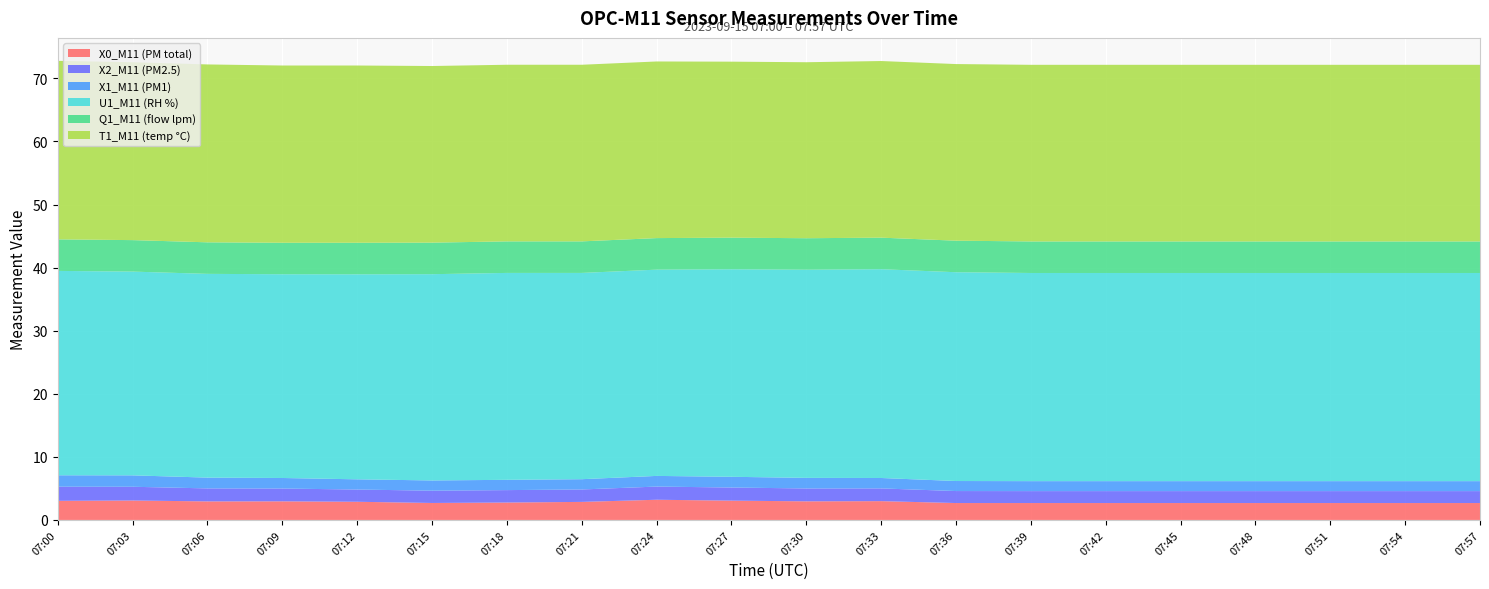

Reading left to right, list all the values displayed in this chart.

X0_M11 (PM total): 3.0	3.1	2.9	3.0	2.9	2.7	2.8	2.9	3.2	3.1	3.0	3.0	2.7	2.7	2.7	2.7	2.7	2.7	2.7	2.7
X2_M11 (PM2.5): 2.2	2.2	2.1	2.0	1.9	1.9	2.0	2.0	2.1	2.1	2.0	2.0	1.9	1.9	1.9	1.9	1.9	1.9	1.9	1.9
X1_M11 (PM1): 1.8	1.8	1.7	1.7	1.6	1.6	1.6	1.6	1.7	1.7	1.7	1.6	1.6	1.6	1.6	1.6	1.6	1.6	1.6	1.6
U1_M11 (RH %): 32.4	32.3	32.3	32.3	32.5	32.7	32.8	32.7	32.7	32.9	33.0	33.1	33.1	33.0	33.0	33.0	33.0	33.0	33.0	33.0
Q1_M11 (flow lpm): 5.0	5.0	5.0	5.0	5.0	5.0	5.0	5.0	5.0	5.0	5.0	5.0	5.0	5.0	5.0	5.0	5.0	5.0	5.0	5.0
T1_M11 (temp °C): 28.3	28.2	28.2	28.1	28.1	28.0	28.0	28.0	28.0	27.9	27.9	28.0	28.0	28.0	28.0	28.0	28.0	28.0	28.0	28.0